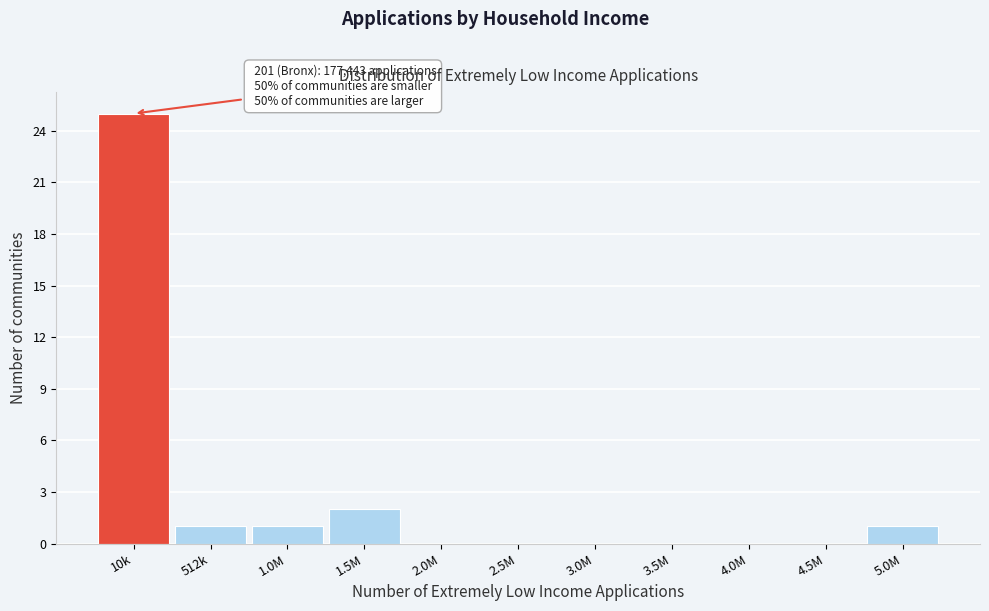

Reading right to left, list all the values displayed in this chart.

5.0M=1	4.5M=0	4.0M=0	3.5M=0	3.0M=0	2.5M=0	2.0M=0	1.5M=2	1.0M=1	512k=1	10k=25